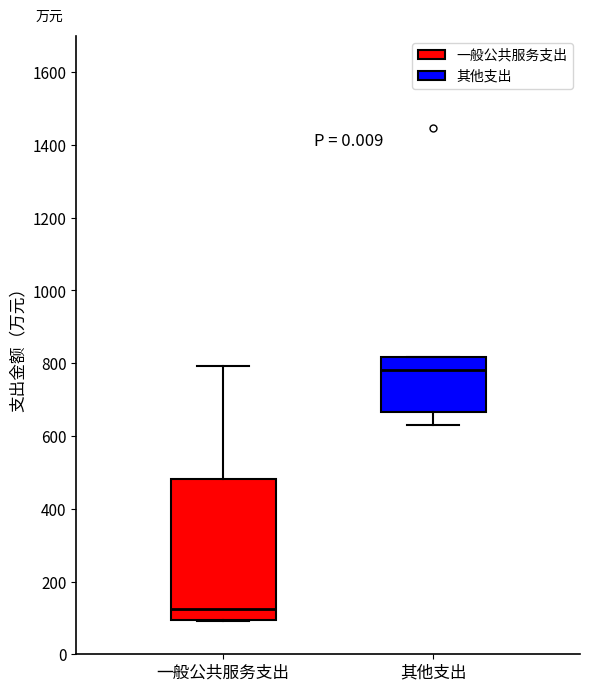

Reading left to right, transcribe this box plot: for each box, give where its median line is, the range the box spans, and where its two whiskers end, as read against the y-axis. The values are not printed on the chart, so give them approximately, as read against the axis.

一般公共服务支出: median 120, box 100 to 480, whiskers 100 to 800
其他支出: median 780, box 660 to 820, whiskers 640 to 820